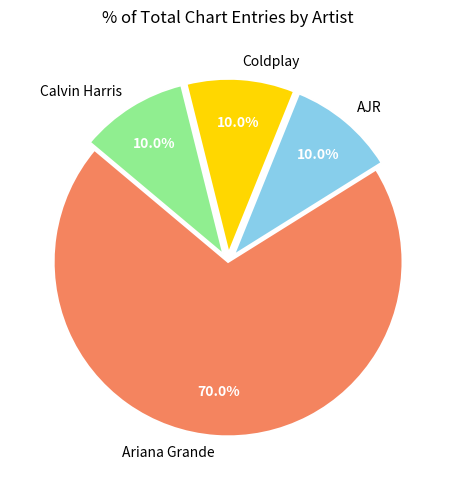

The Ariana Grande slice represents 81% of the pie. True or false?

False